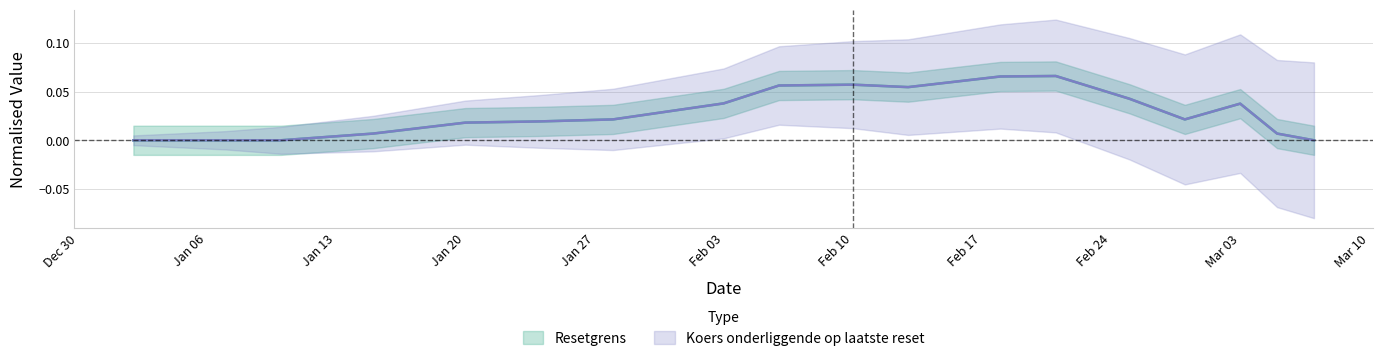

What are all the series names shown in the legend?

Resetgrens, Koers onderliggende op laatste reset